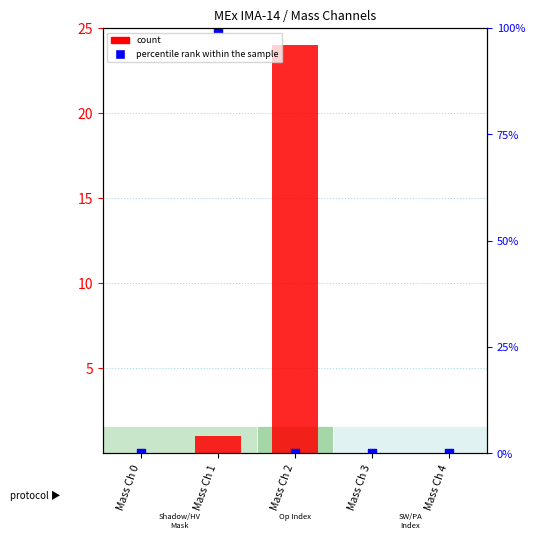

Which series contains the highest Y value?

percentile rank within the sample